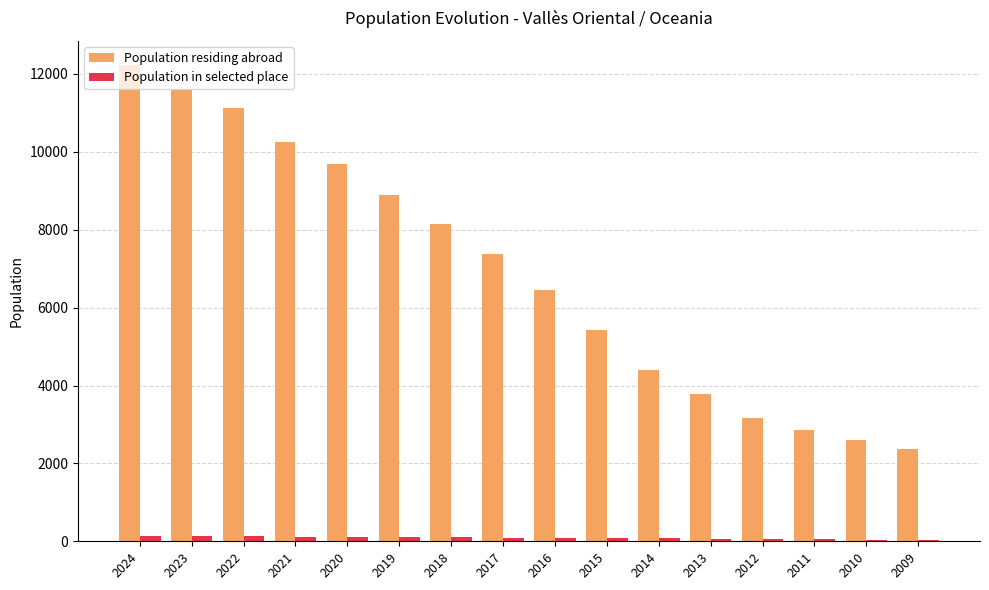

True or false: Population in selected place has a value of 133 at 2023.

True